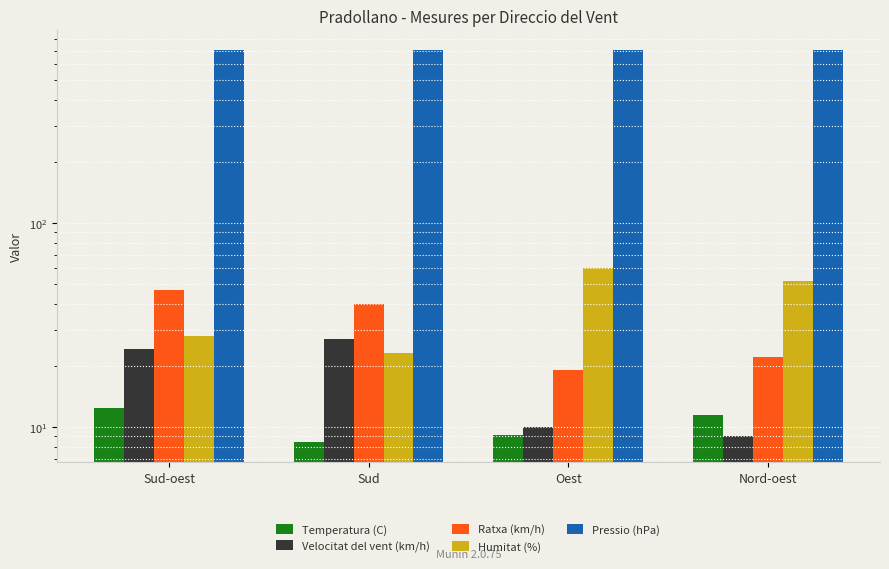

How many bars are there in total?

20